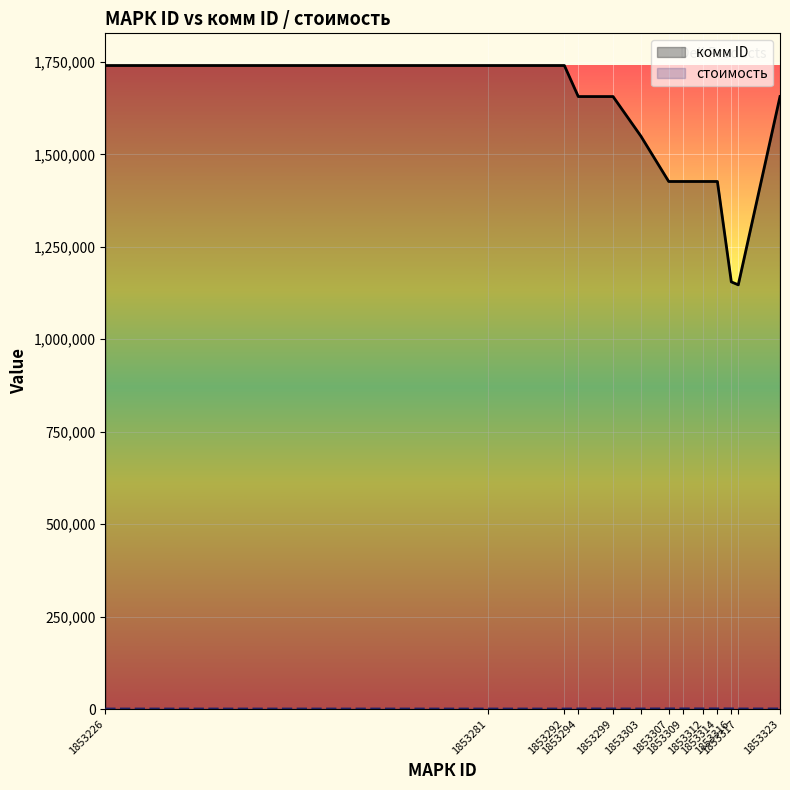

How many lines are shown in the chart?

2